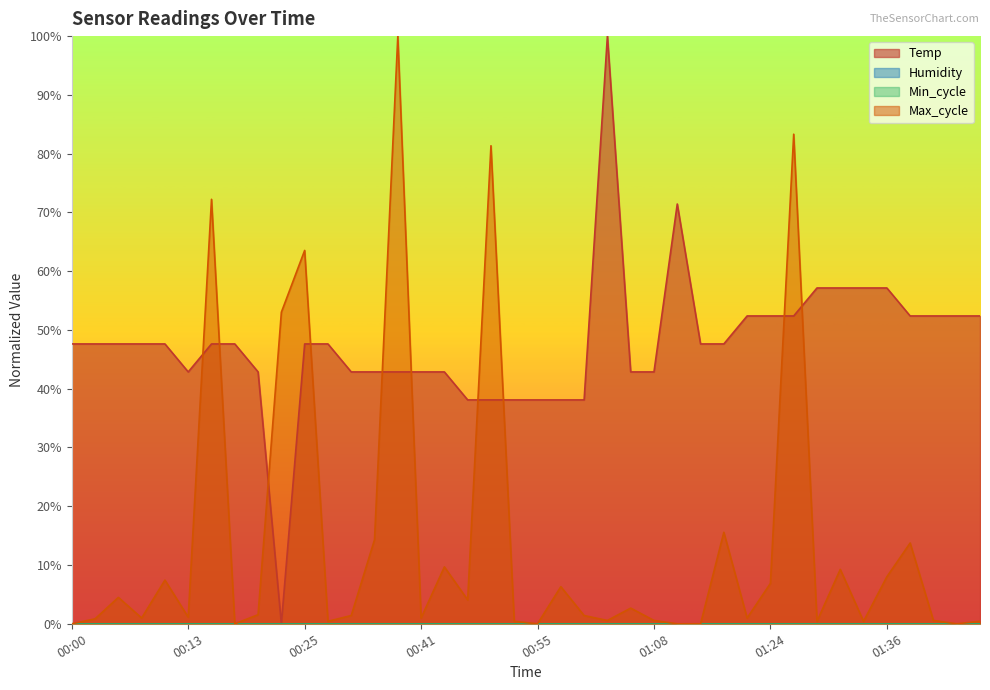

What is the label of the 23rd point from the left?

01:00